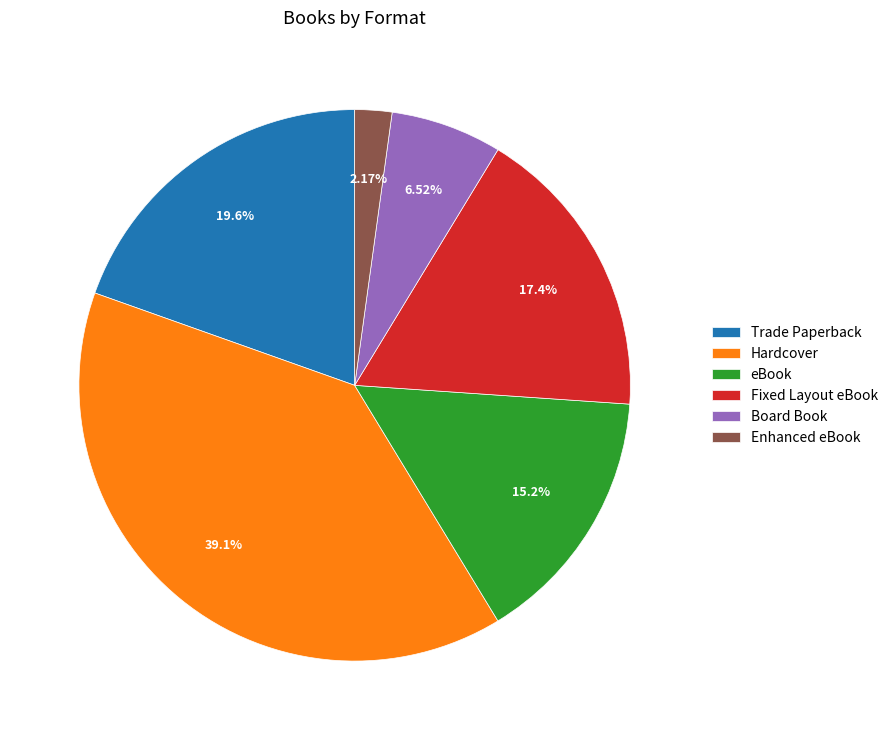

Which slice is the largest?

Hardcover